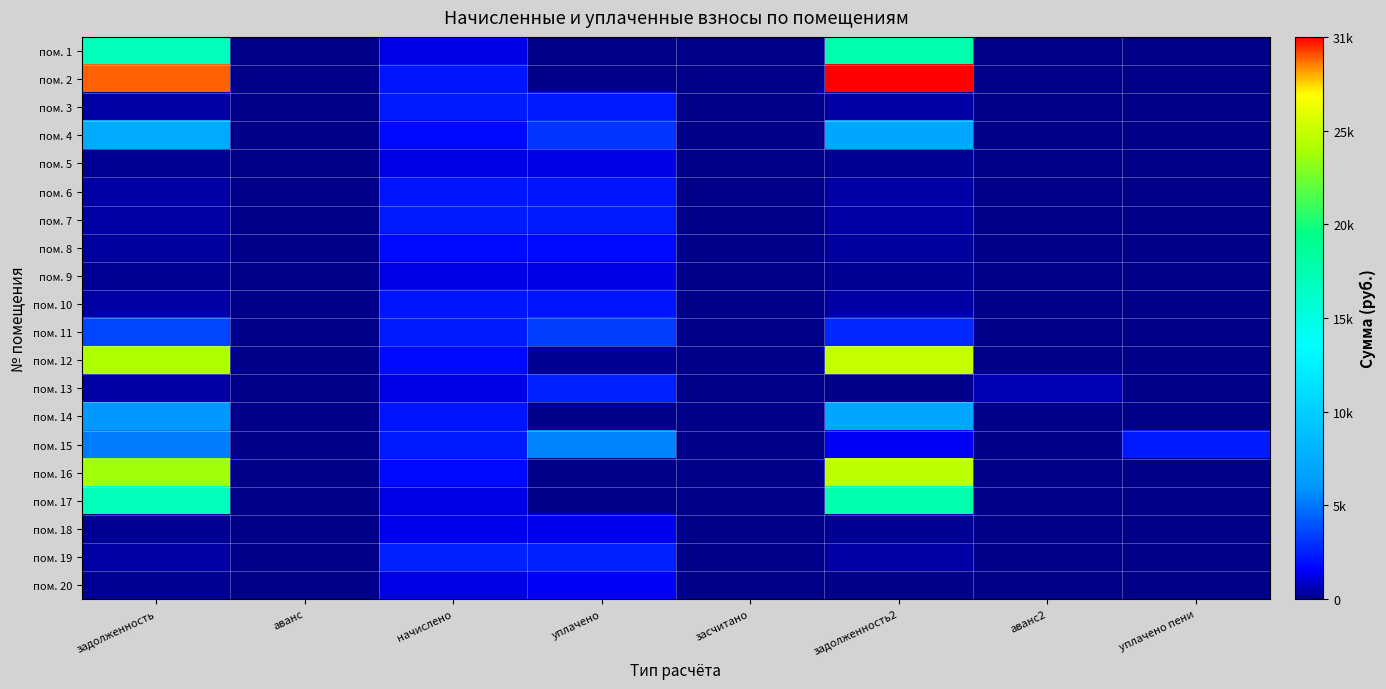

Reading left to right, list all the values displayed in this chart.

пом. 1: задолженность=17613.1	аванс=0.0	начислено=1285.6	уплачено=0.0	засчитано=0.0	задолженность2=18255.9	аванс2=0.0	уплачено пени=0.0
пом. 2: задолженность=30036.9	аванс=0.0	начислено=2192.5	уплачено=0.0	засчитано=0.0	задолженность2=31133.2	аванс2=0.0	уплачено пени=0.0
пом. 3: задолженность=386.7	аванс=0.0	начислено=2320.0	уплачено=2320.0	засчитано=0.0	задолженность2=386.7	аванс2=0.0	уплачено пени=0.0
пом. 4: задолженность=7588.4	аванс=0.0	начислено=1897.5	уплачено=3220.9	засчитано=0.0	задолженность2=7316.3	аванс2=0.0	уплачено пени=0.0
пом. 5: задолженность=213.1	аванс=0.0	начислено=1278.4	уплачено=1278.4	засчитано=0.0	задолженность2=213.1	аванс2=0.0	уплачено пени=0.0
пом. 6: задолженность=365.4	аванс=0.0	начислено=2192.5	уплачено=2192.5	засчитано=0.0	задолженность2=365.4	аванс2=0.0	уплачено пени=0.0
пом. 7: задолженность=386.7	аванс=0.0	начислено=2320.0	уплачено=2320.0	засчитано=0.0	задолженность2=386.7	аванс2=0.0	уплачено пени=0.0
пом. 8: задолженность=316.2	аванс=0.0	начислено=1897.5	уплачено=1897.6	засчитано=0.0	задолженность2=315.9	аванс2=0.0	уплачено пени=0.0
пом. 9: задолженность=213.1	аванс=0.0	начислено=1278.4	уплачено=1278.4	засчитано=0.0	задолженность2=213.1	аванс2=0.0	уплачено пени=0.0
пом. 10: задолженность=365.4	аванс=0.0	начислено=2192.5	уплачено=2192.5	засчитано=0.0	задолженность2=365.4	аванс2=0.0	уплачено пени=0.0
пом. 11: задолженность=3745.9	аванс=0.0	начислено=2320.0	уплачено=3500.0	засчитано=0.0	задолженность2=2905.9	аванс2=0.0	уплачено пени=0.0
пом. 12: задолженность=24982.2	аванс=0.0	начислено=1897.5	уплачено=150.0	засчитано=0.0	задолженность2=25880.9	аванс2=0.0	уплачено пени=0.0
пом. 13: задолженность=426.1	аванс=0.0	начислено=1278.4	уплачено=2556.7	засчитано=0.0	задолженность2=0.0	аванс2=639.2	уплачено пени=1.5
пом. 14: задолженность=6223.0	аванс=0.0	начислено=2192.5	уплачено=0.0	засчитано=0.0	задолженность2=7319.2	аванс2=0.0	уплачено пени=0.0
пом. 15: задолженность=5406.7	аванс=0.0	начислено=2320.0	уплачено=5679.5	засчитано=0.0	задолженность2=1566.7	аванс2=0.0	уплачено пени=2320.5
пом. 16: задолженность=24685.5	аванс=0.0	начислено=1897.5	уплачено=0.0	засчитано=0.0	задолженность2=25634.2	аванс2=0.0	уплачено пени=0.0
пом. 17: задолженность=17513.6	аванс=0.0	начислено=1278.4	уплачено=0.0	засчитано=0.0	задолженность2=18152.8	аванс2=0.0	уплачено пени=0.0
пом. 18: задолженность=226.4	аванс=0.0	начислено=1358.5	уплачено=1358.5	засчитано=0.0	задолженность2=226.4	аванс2=0.0	уплачено пени=0.0
пом. 19: задолженность=441.9	аванс=0.0	начислено=2651.4	уплачено=2651.4	засчитано=0.0	задолженность2=441.9	аванс2=0.0	уплачено пени=2.7
пом. 20: задолженность=210.0	аванс=0.0	начислено=1260.1	уплачено=1472.1	засчитано=0.0	задолженность2=0.0	аванс2=2.0	уплачено пени=0.0